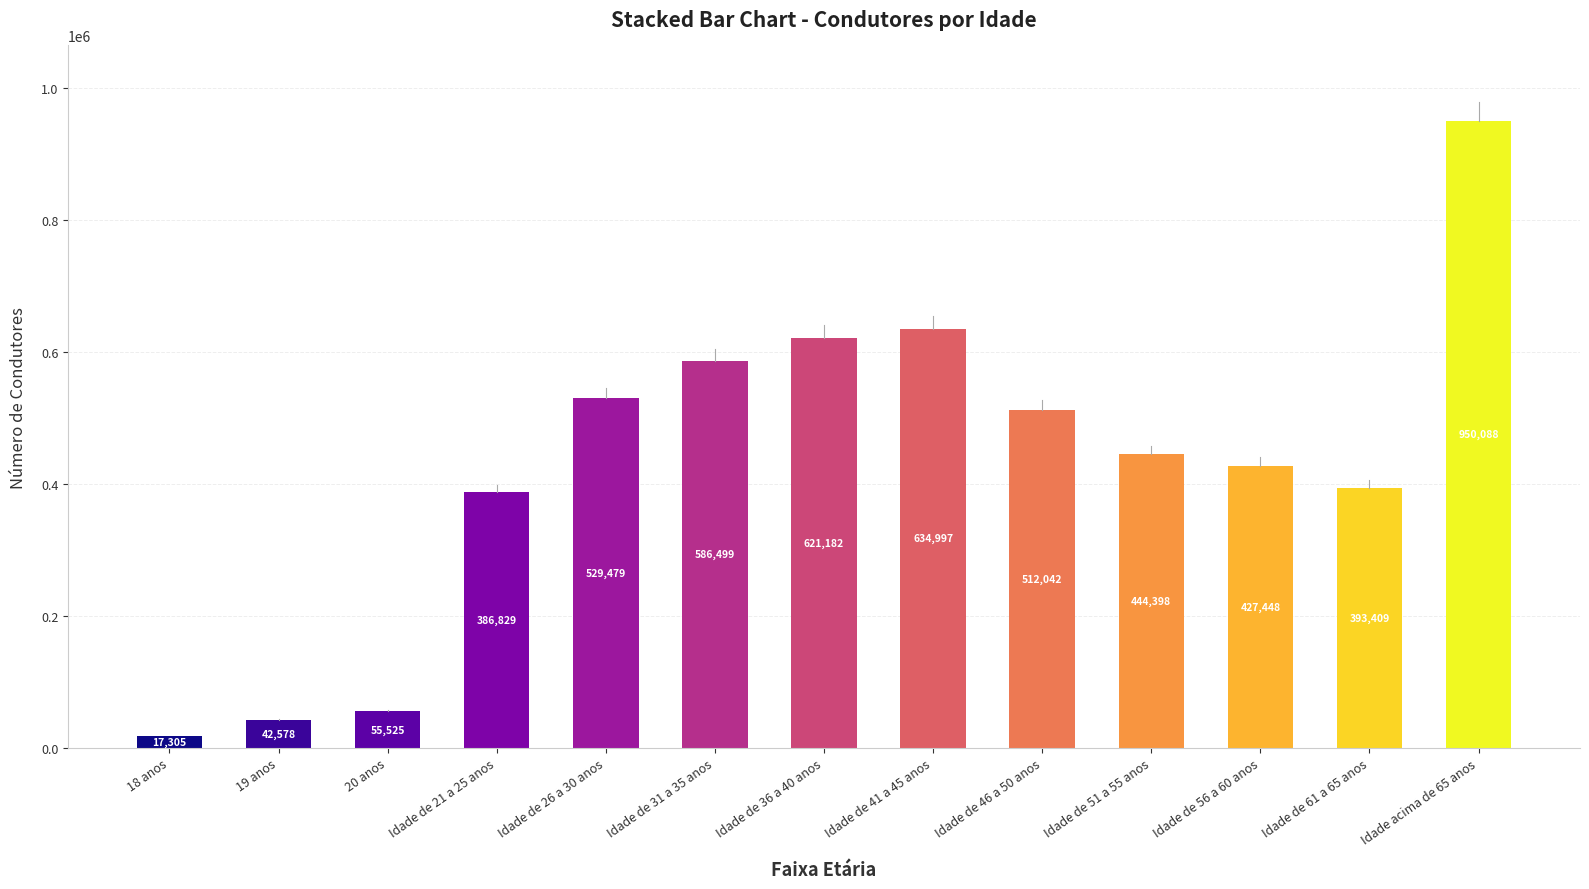

True or false: the data shows 393409 at Idade de 61 a 65 anos.

True